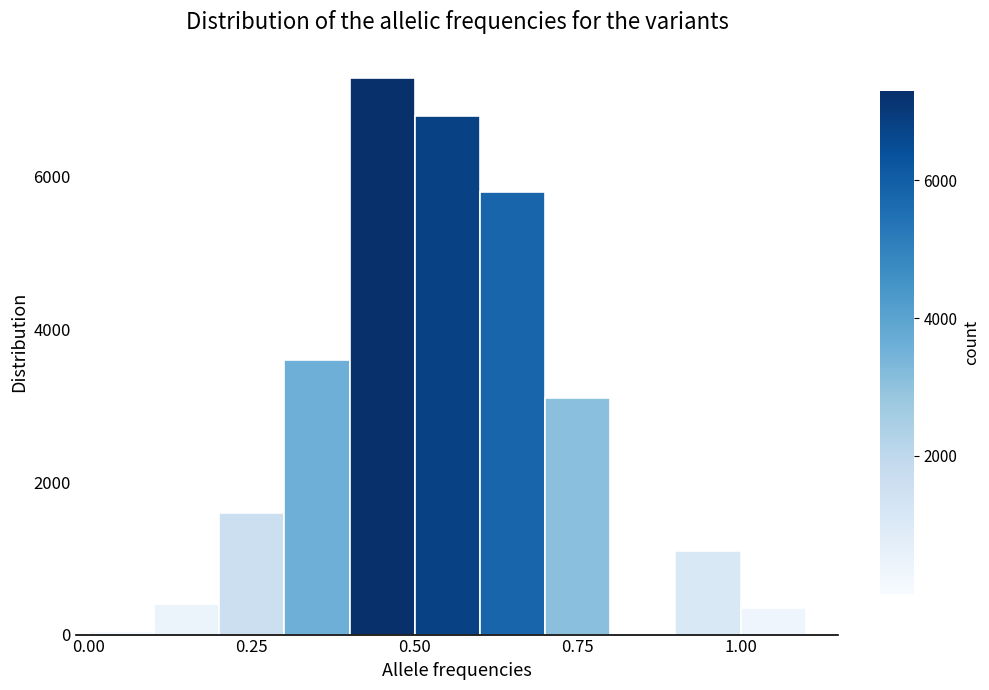

Read against the x-axis, roughly where is the centre of the tallest bar?

0.45